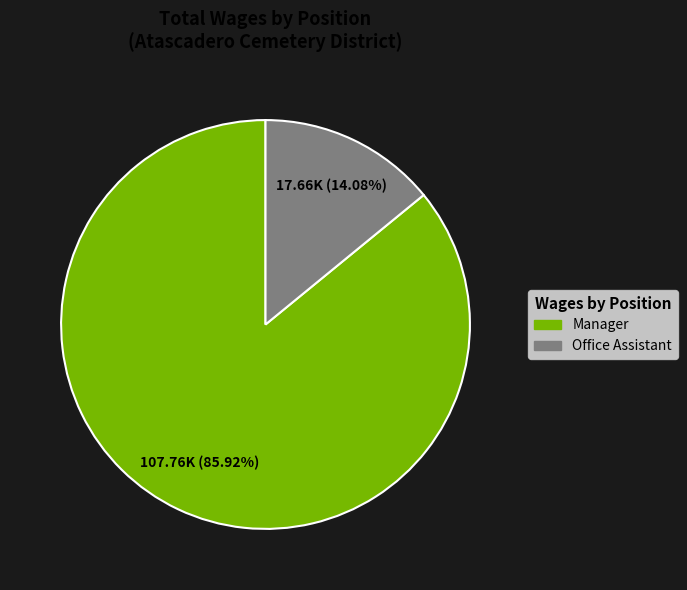

The Manager slice represents 74% of the pie. True or false?

False